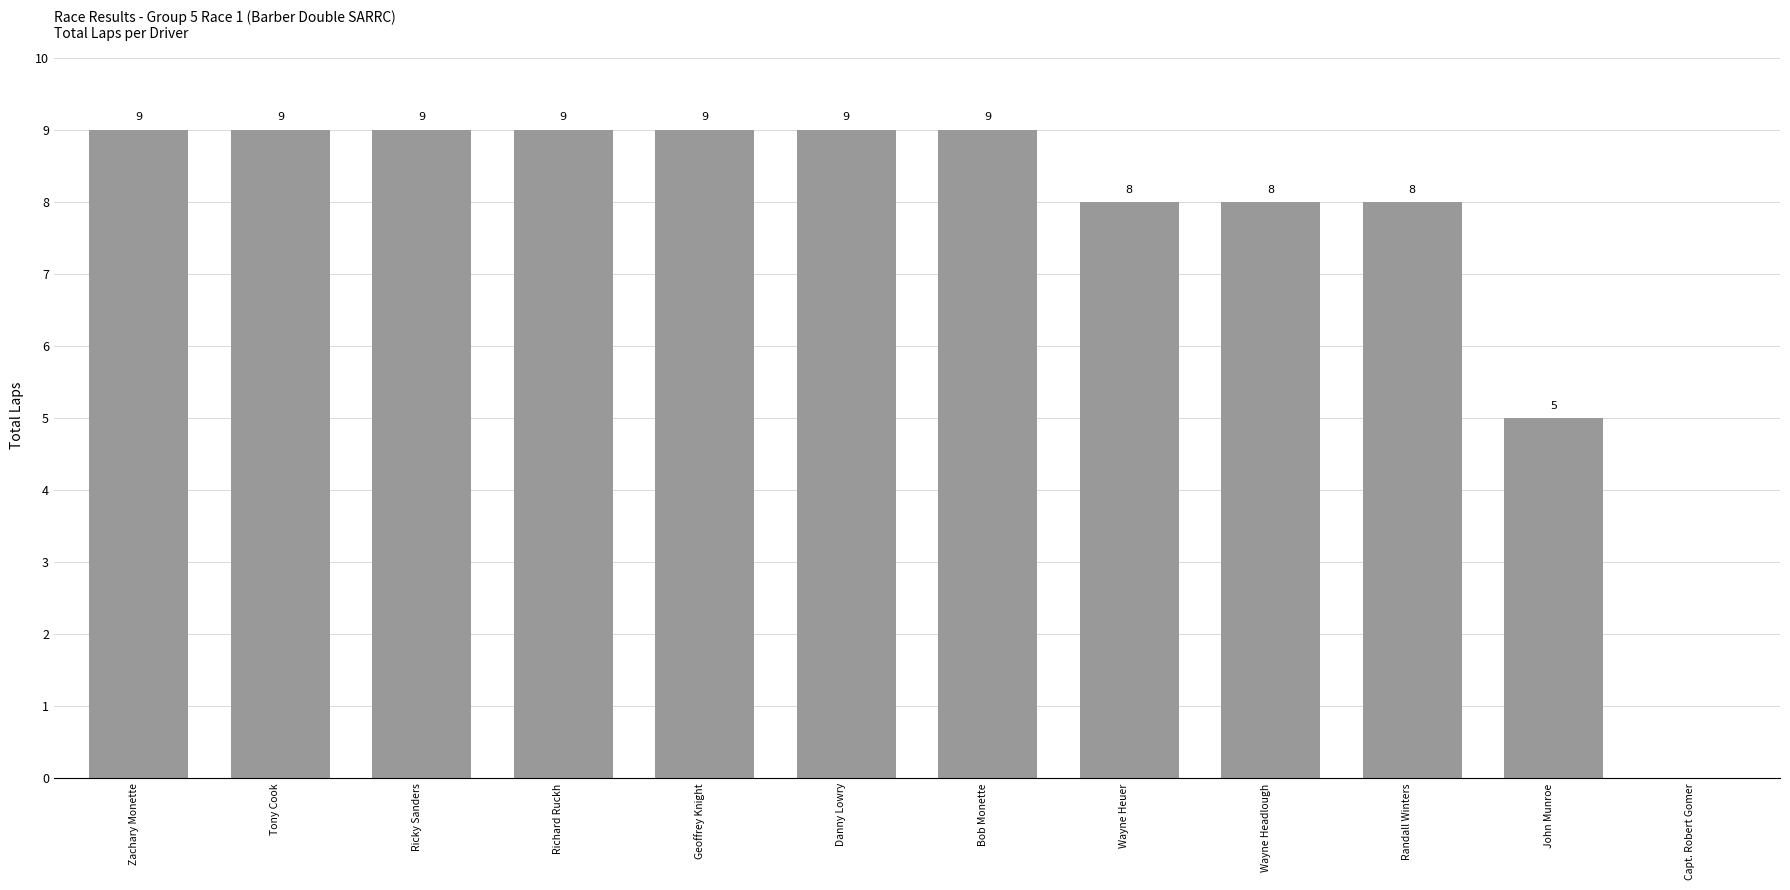

What is the approximate value at Wayne Heuer?

8